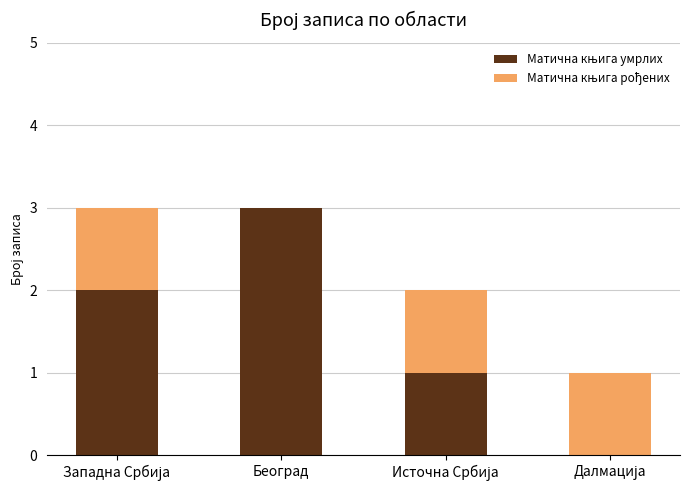

Are the bars horizontal?

No